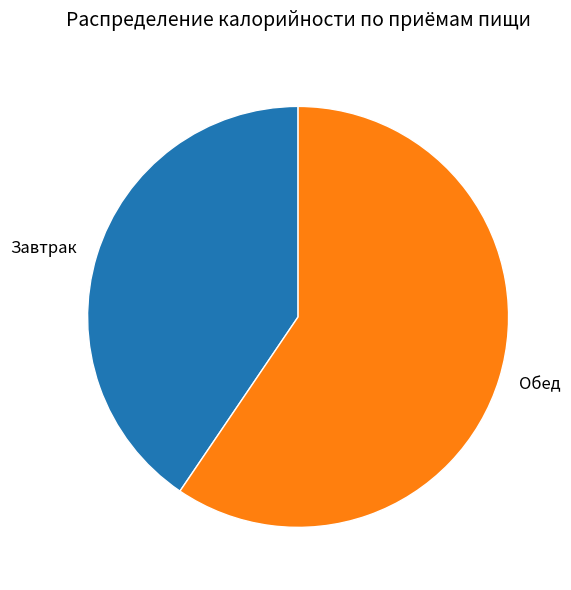

Rank the categories by value from highest to lowest.

Обед, Завтрак